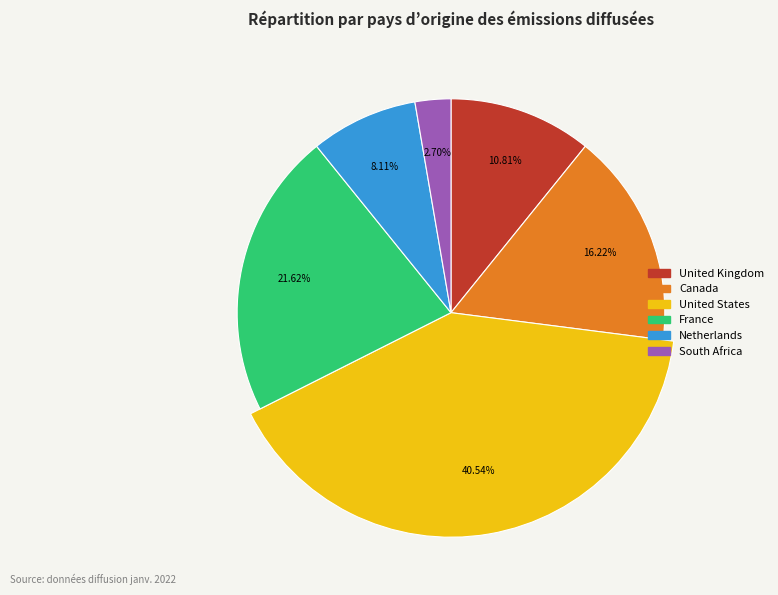

Rank the categories by value from lowest to highest.

South Africa, Netherlands, United Kingdom, Canada, France, United States